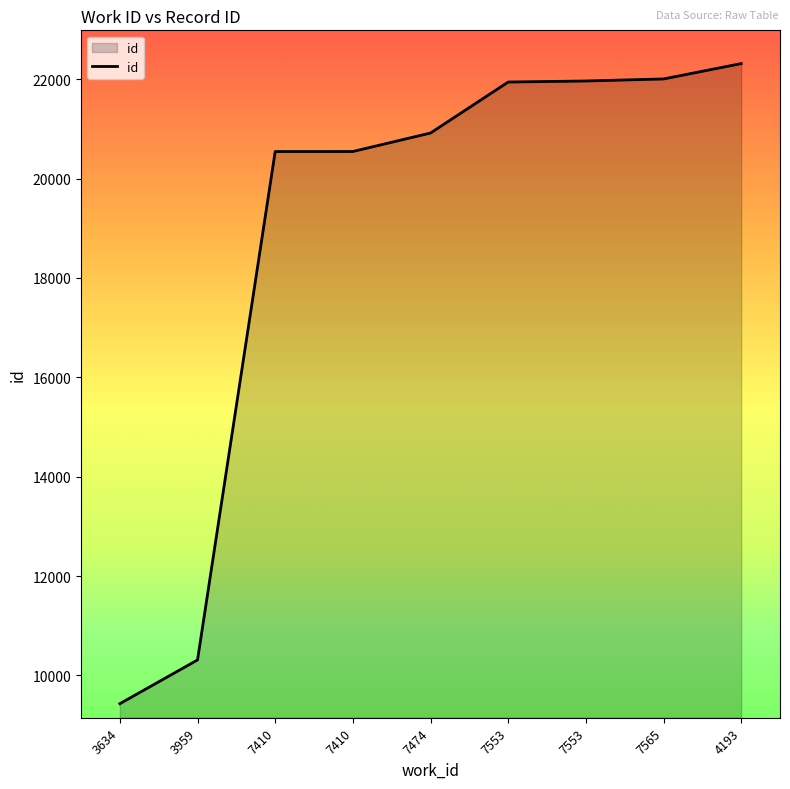

Is this an area chart (filled region under the line)?

Yes